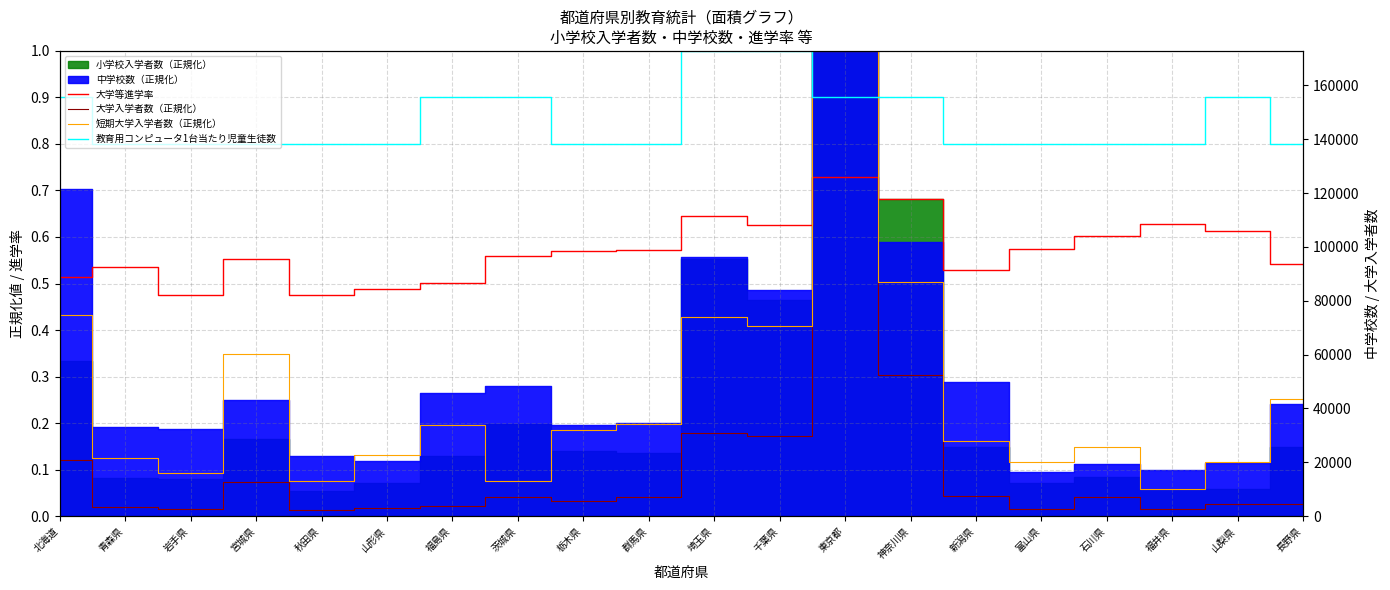

Does the chart display data point markers on the line(s)?

No